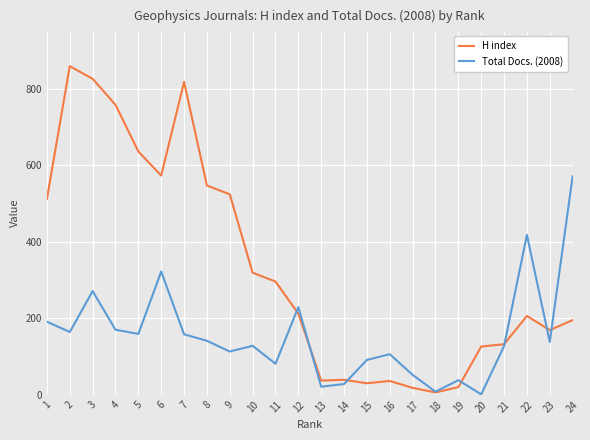

Is this an area chart (filled region under the line)?

No